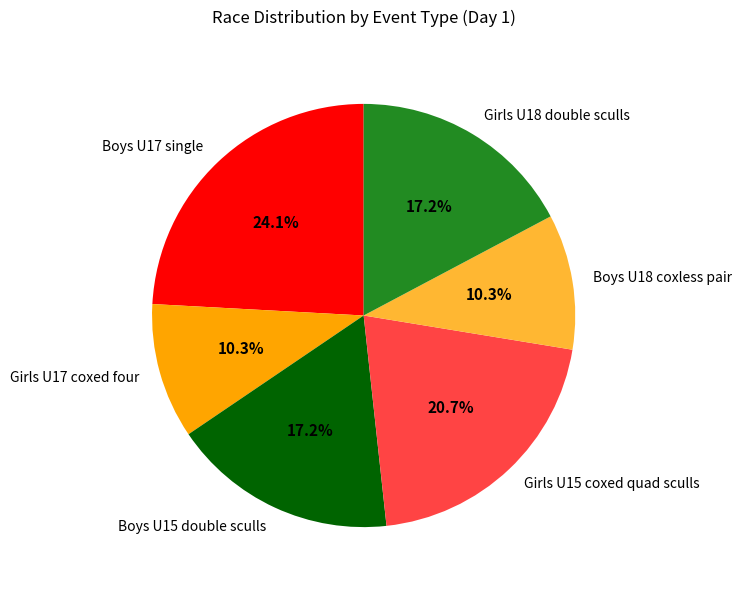

Is the sum of Boys U15 double sculls and Boys U17 single greater than half?

No